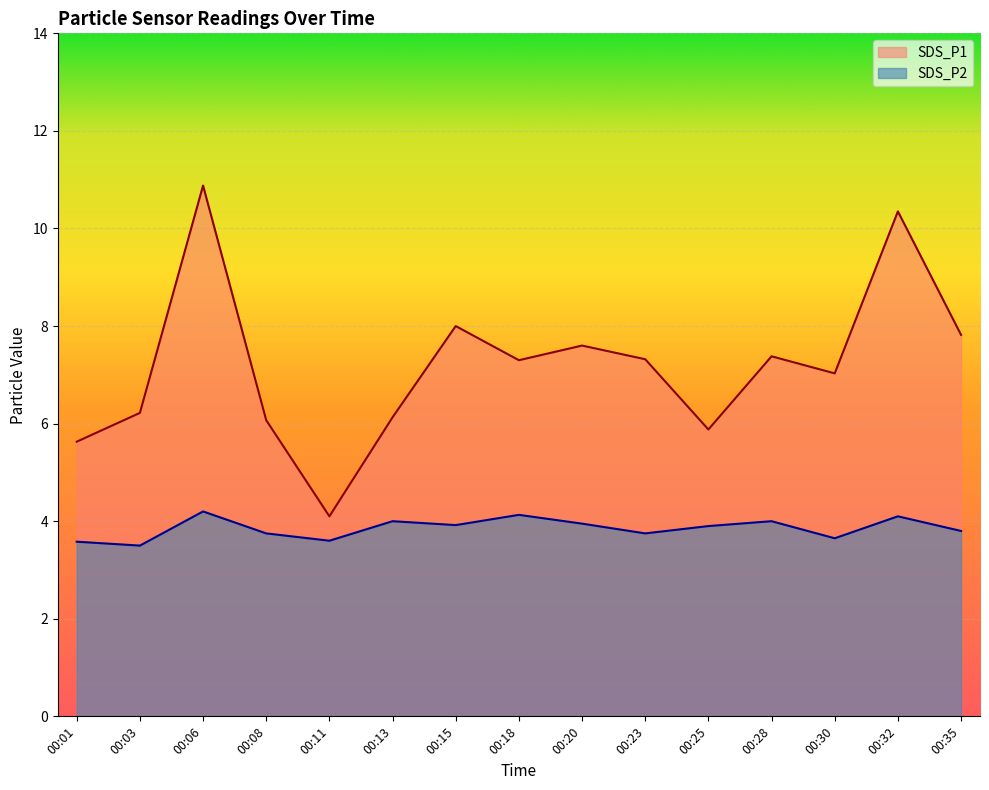

True or false: SDS_P2 and SDS_P1 cross at least once.

False